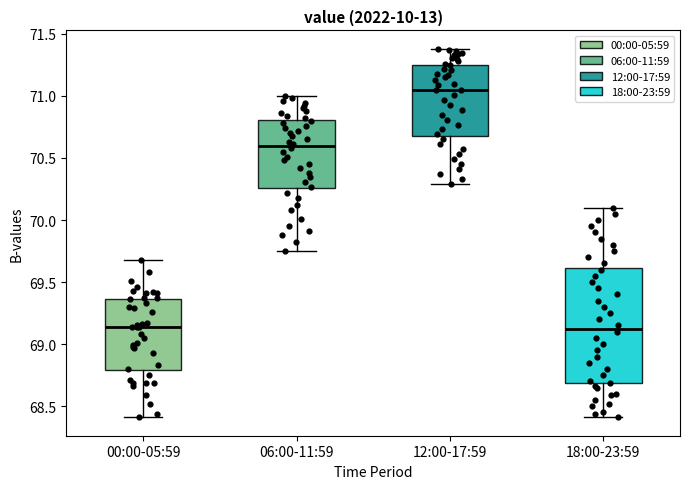

Which box is the tallest, from its lower edge to its upper edge?

18:00-23:59